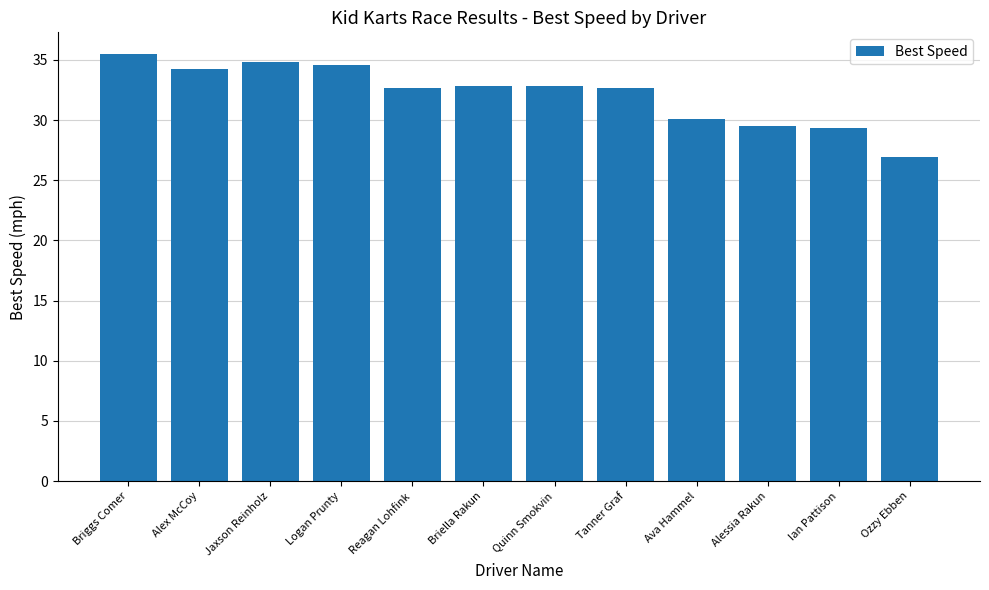

What is the difference between the second highest and minimum values?

7.9